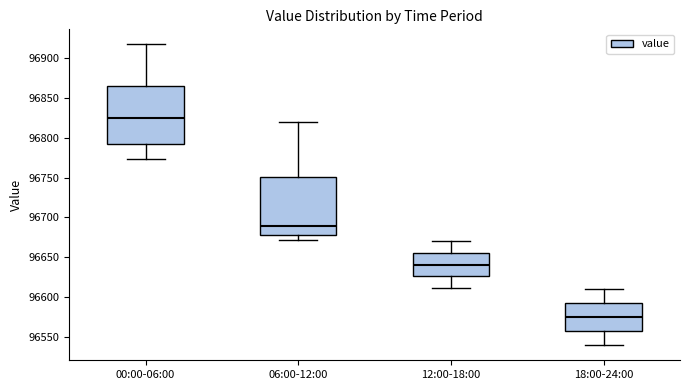

Reading left to right, read every box against the y-axis: the position of its median line, the range the box covers, and the ends of its whiskers. The values are not printed on the chart, so give them approximately, as read against the axis.

00:00-06:00: median 96825, box 96790 to 96865, whiskers 96775 to 96915
06:00-12:00: median 96690, box 96680 to 96750, whiskers 96670 to 96820
12:00-18:00: median 96640, box 96625 to 96655, whiskers 96610 to 96670
18:00-24:00: median 96575, box 96555 to 96590, whiskers 96540 to 96610